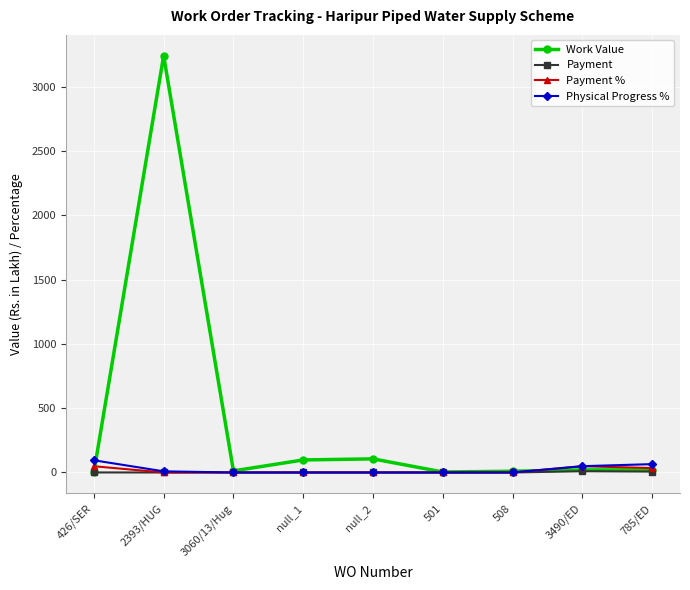

What is the spread (max minus min) of values at 3060/13/Hug?

12.5